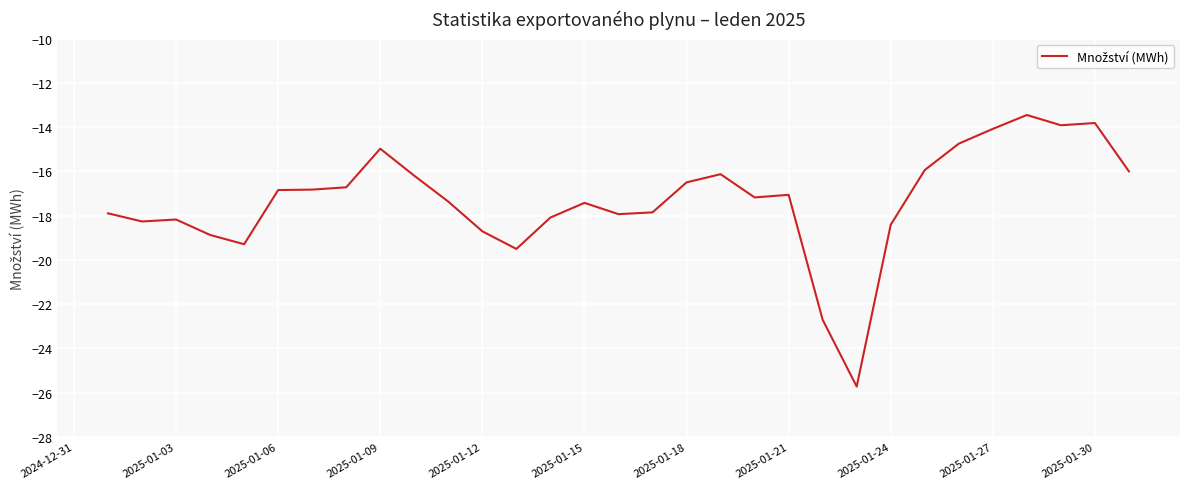

What is the minimum value shown in the chart?

-25.7